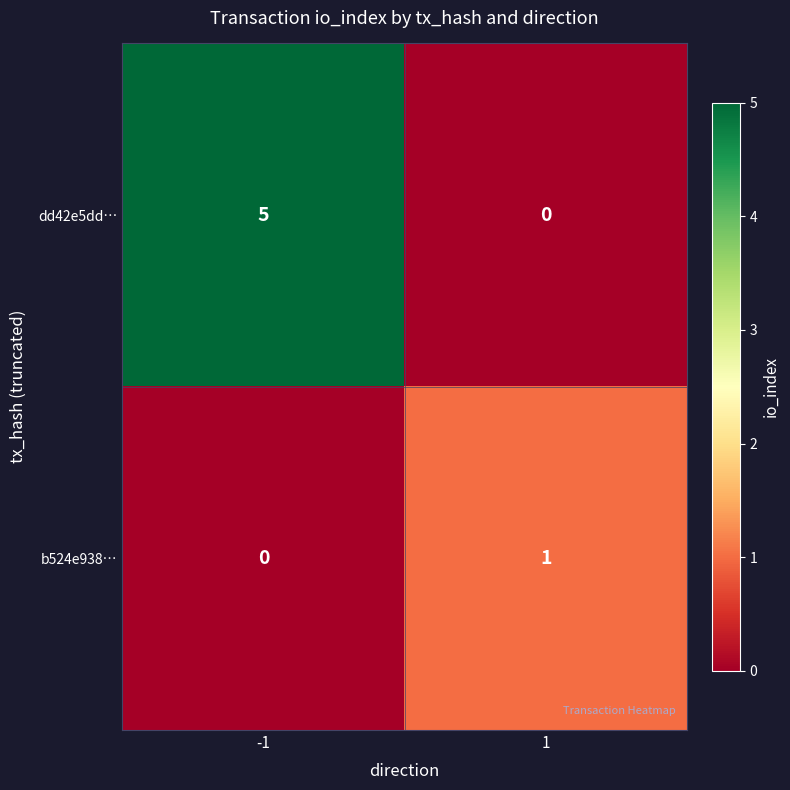

Reading left to right, extract all data points from this chart.

dd42e5dd…: 5	0
b524e938…: 0	1